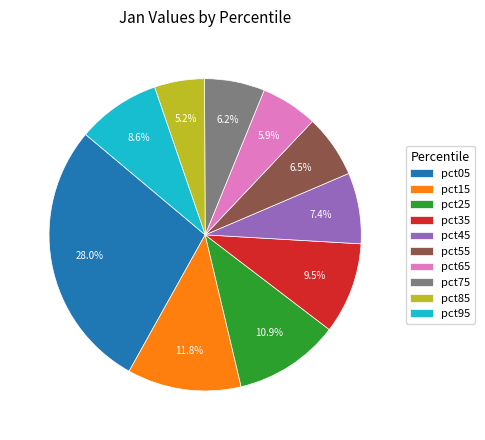

What is the smallest slice in the pie chart?

pct85